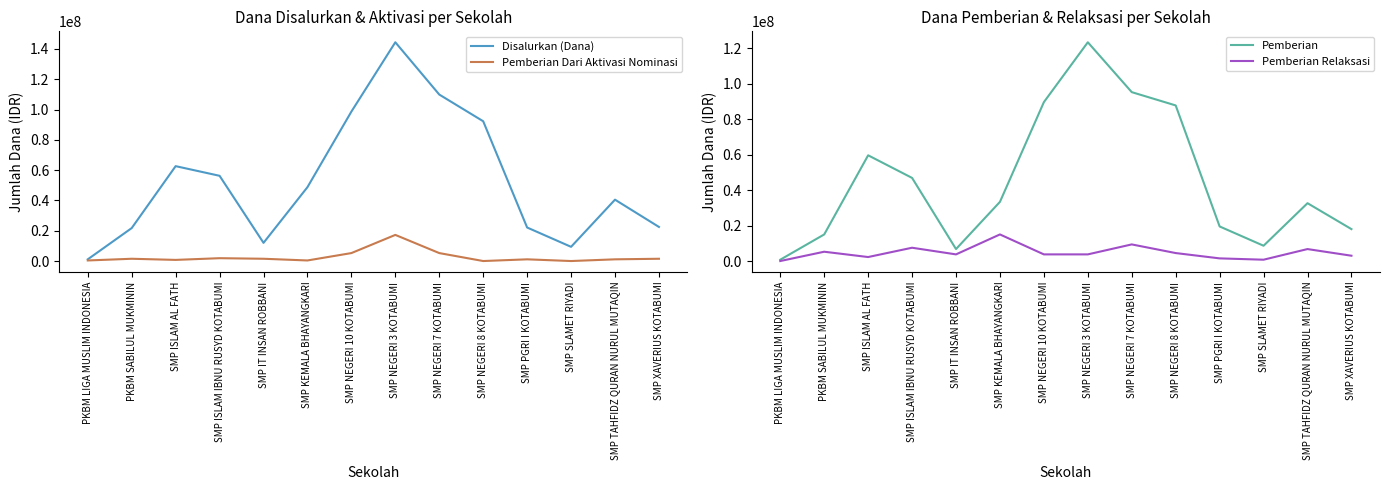

True or false: Disalurkan (Dana) and Pemberian Dari Aktivasi Nominasi intersect in this chart.

False